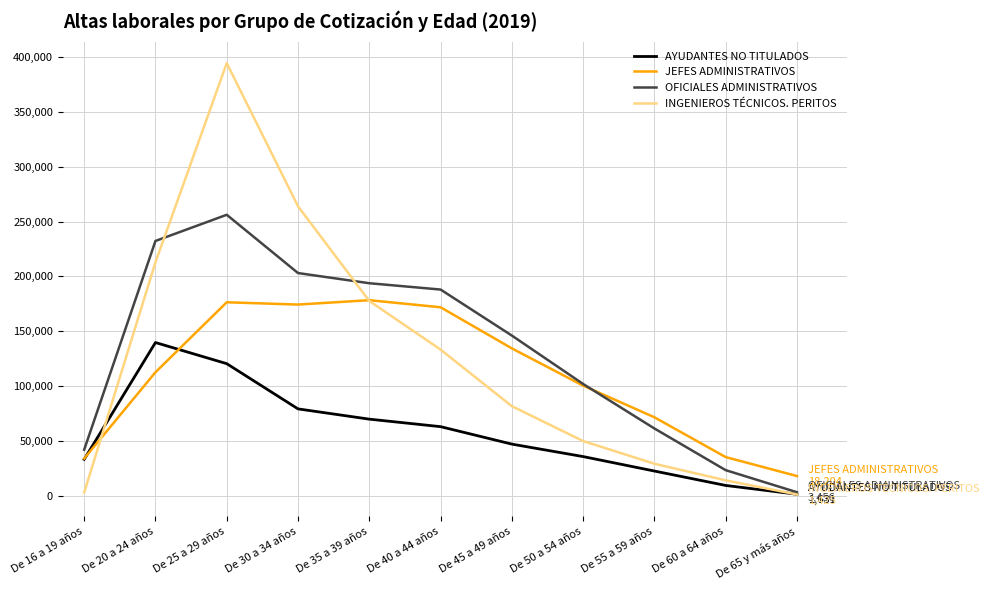

What is the sum of the AYUDANTES NO TITULADOS values at De 16 a 19 años and De 65 y más años?

35064